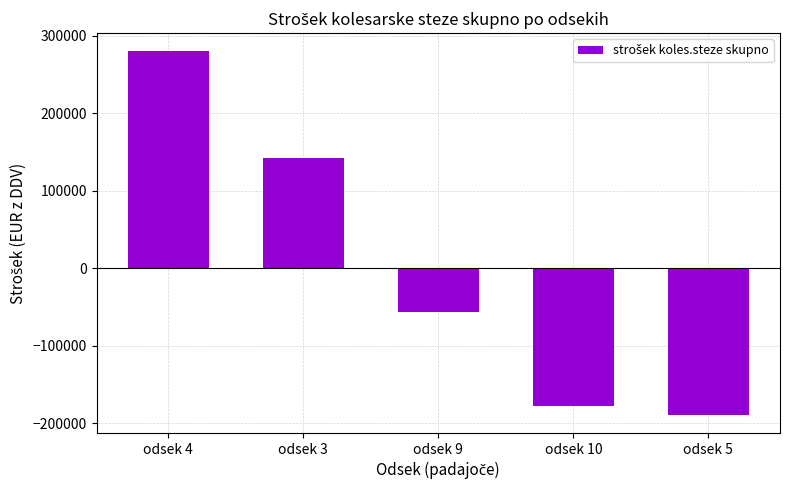

At which category does the chart reach its minimum across all series?

odsek 5